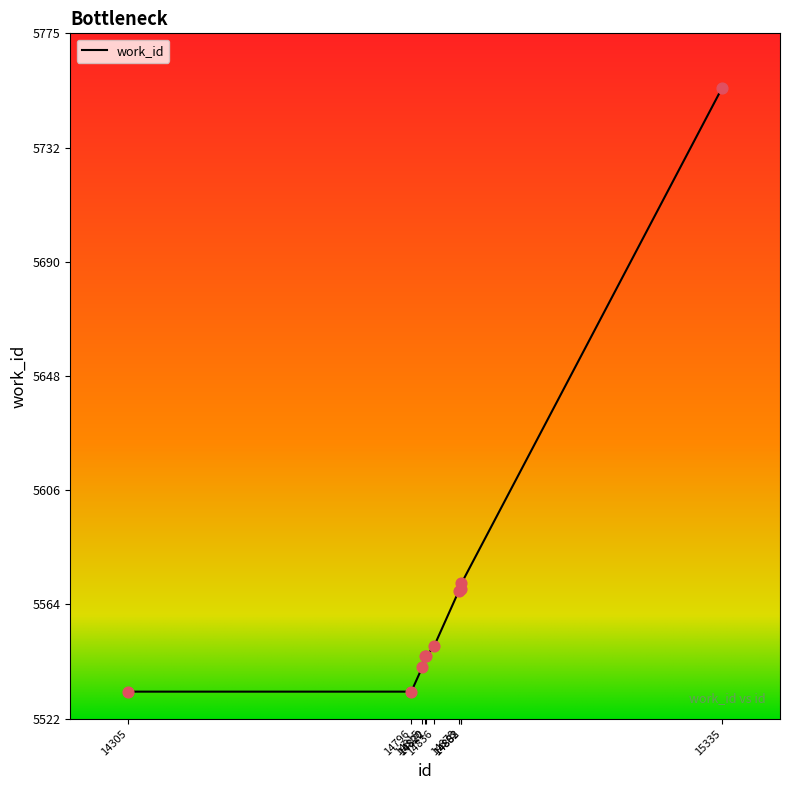

Approximately how many times larger is the value at 14796 compared to 14878?

1.0